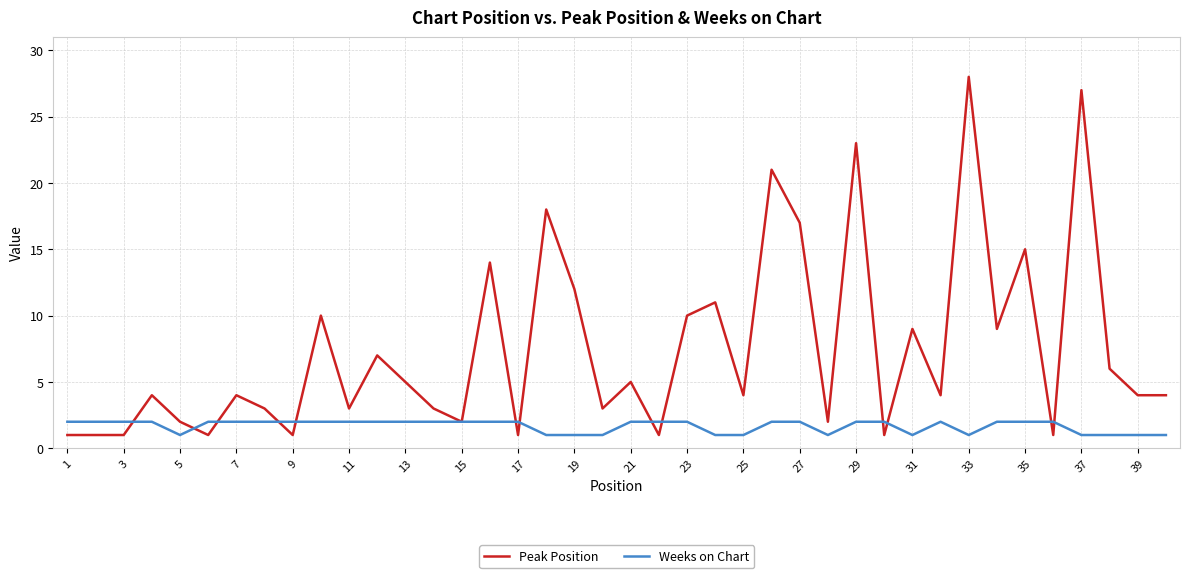

Which series has the largest total across all categories?

Peak Position